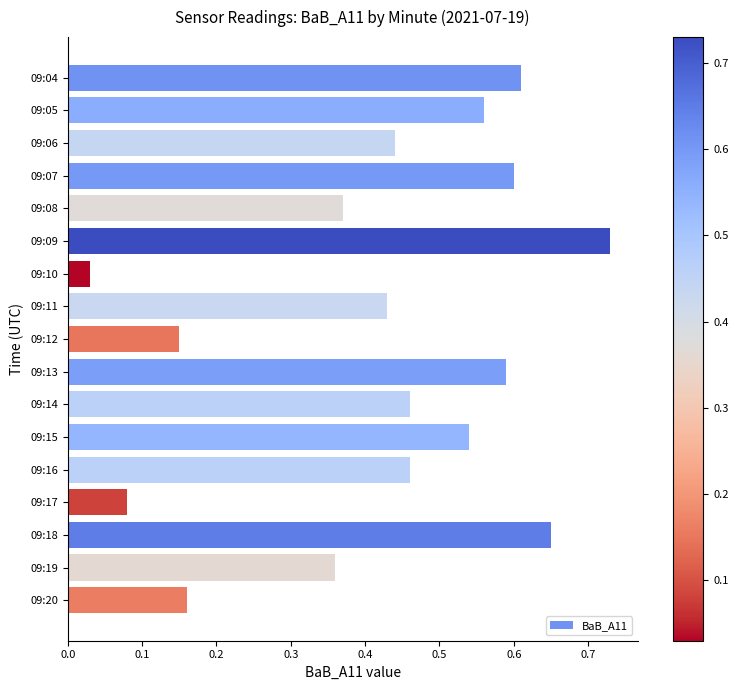

What is the sum of all values?

7.2